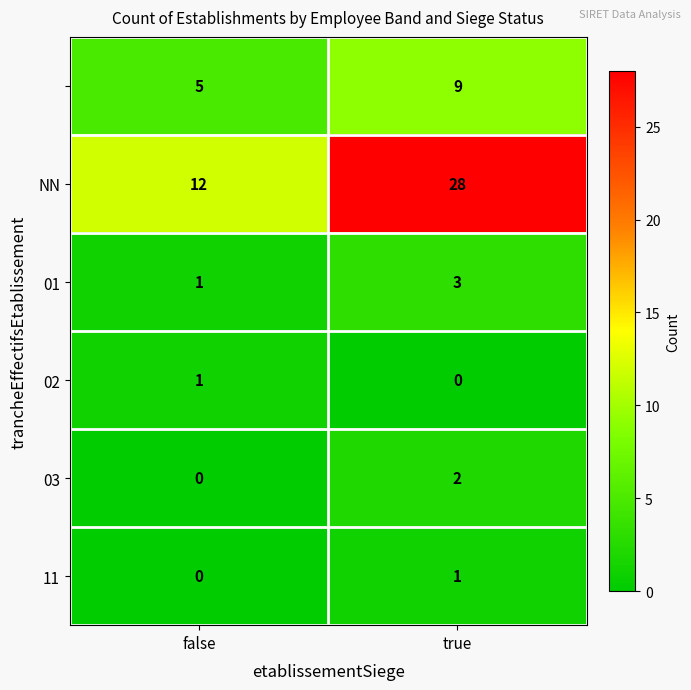

How many data points does each series have?

2